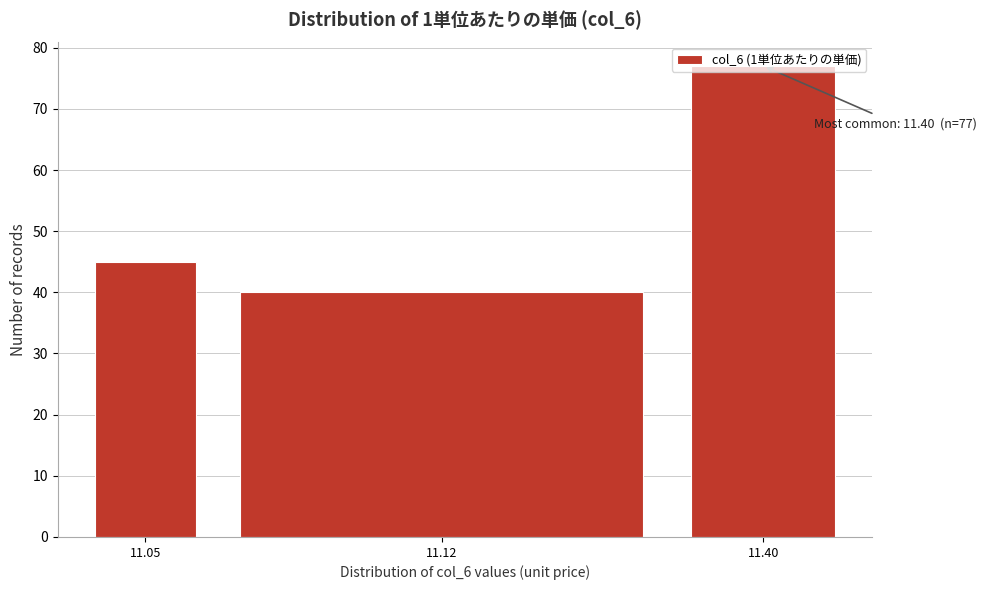

Approximately how many times larger is the value at 11.40 compared to 11.05?

1.7